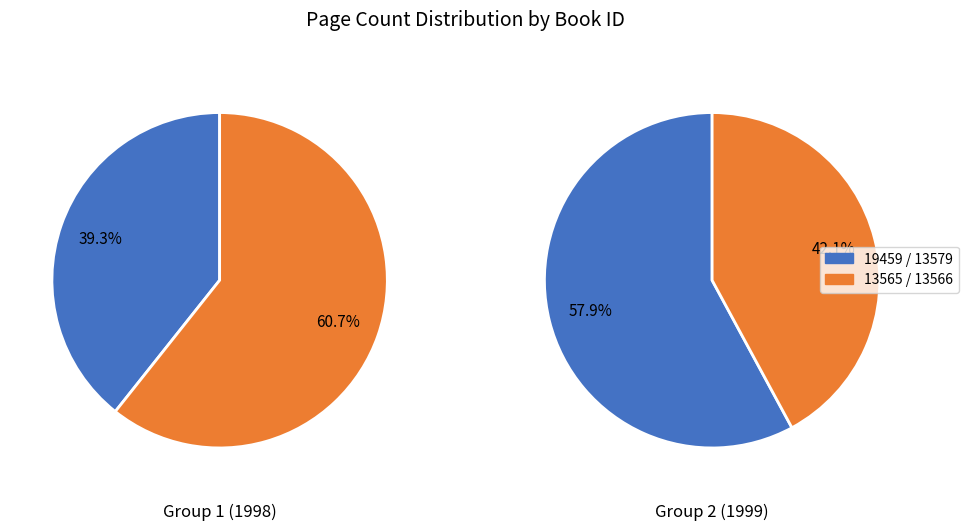

True or false: 13565 accounts for 12% of the total.

False